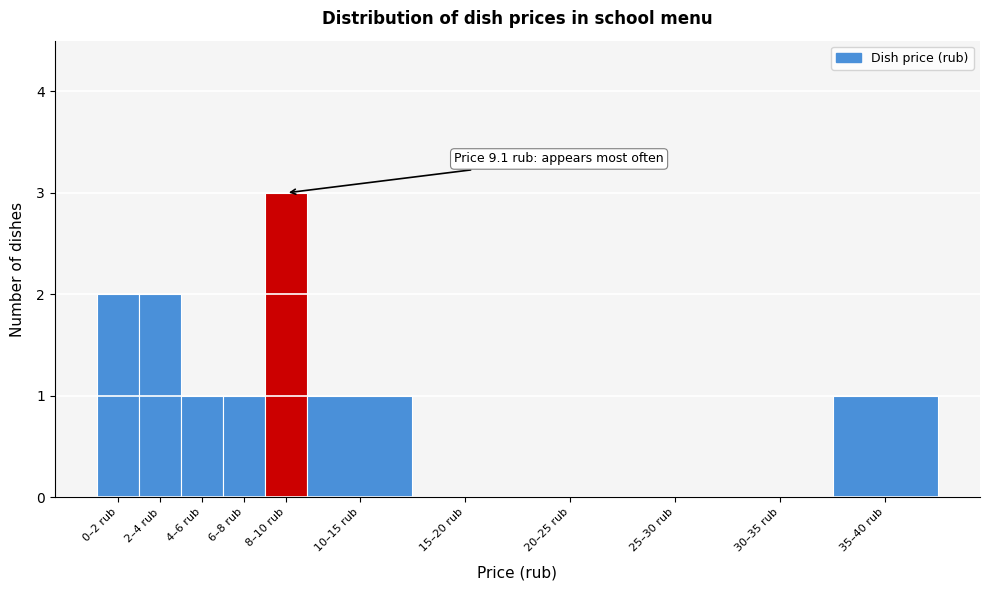

Reading left to right, list all the values displayed in this chart.

0–2 rub=2	2–4 rub=2	4–6 rub=1	6–8 rub=1	8–10 rub=3	10–15 rub=1	15–20 rub=0	20–25 rub=0	25–30 rub=0	30–35 rub=0	35–40 rub=1